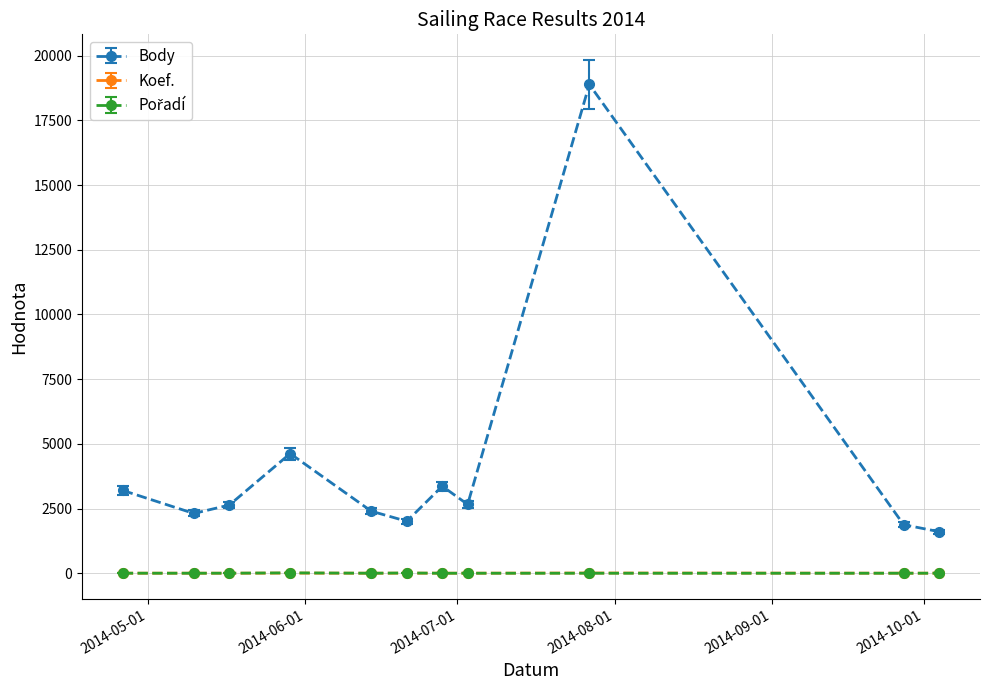

Which series has the largest range (max minus min)?

Body